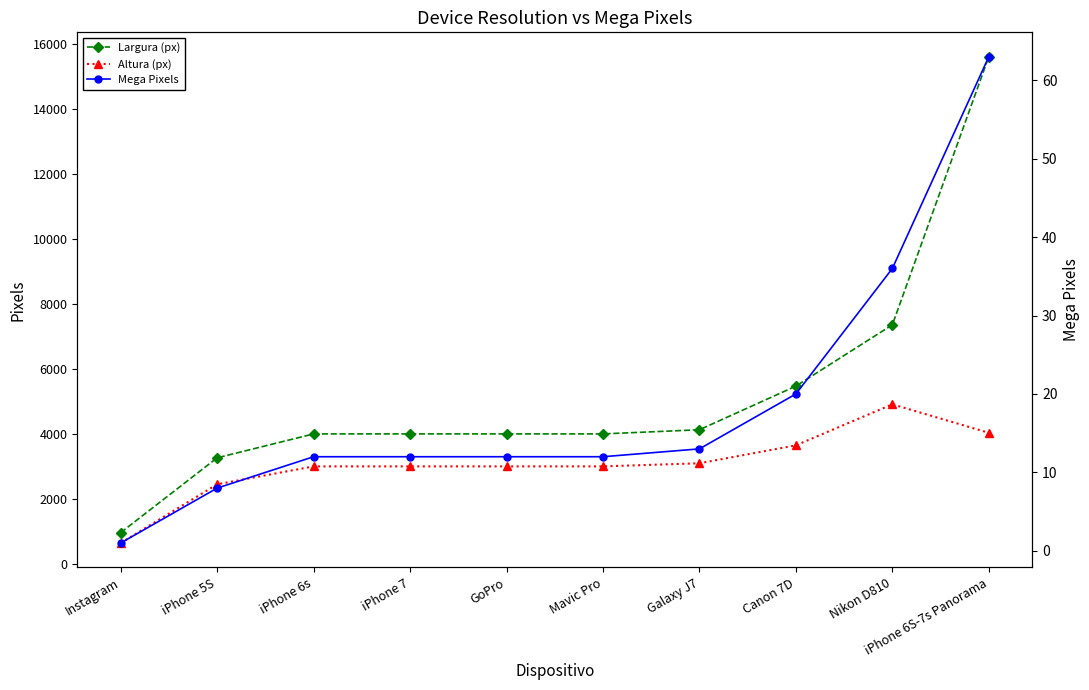

What is the sum of the Mega Pixels values at Galaxy J7 and iPhone 6s?

25